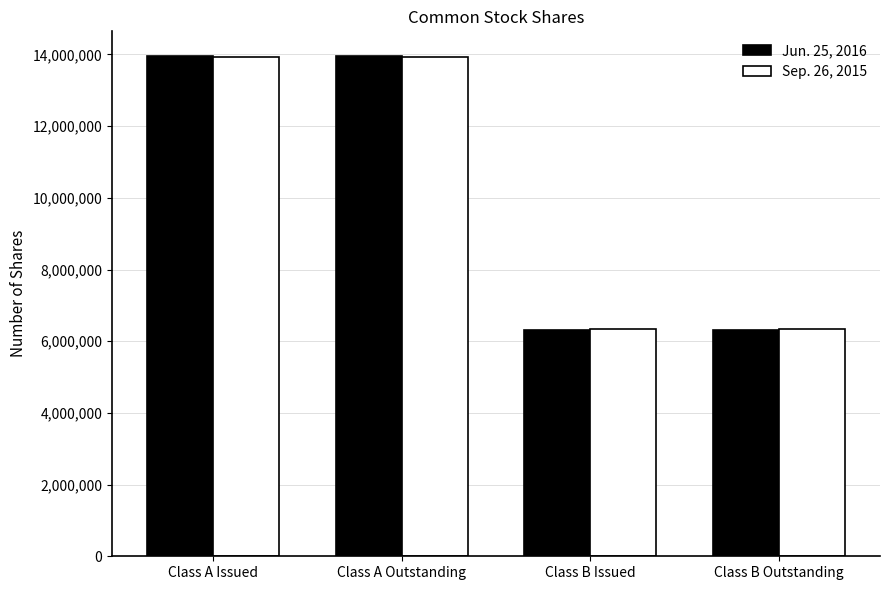

What is the difference between the maximum and minimum values in the Jun. 25, 2016 series?

7638026